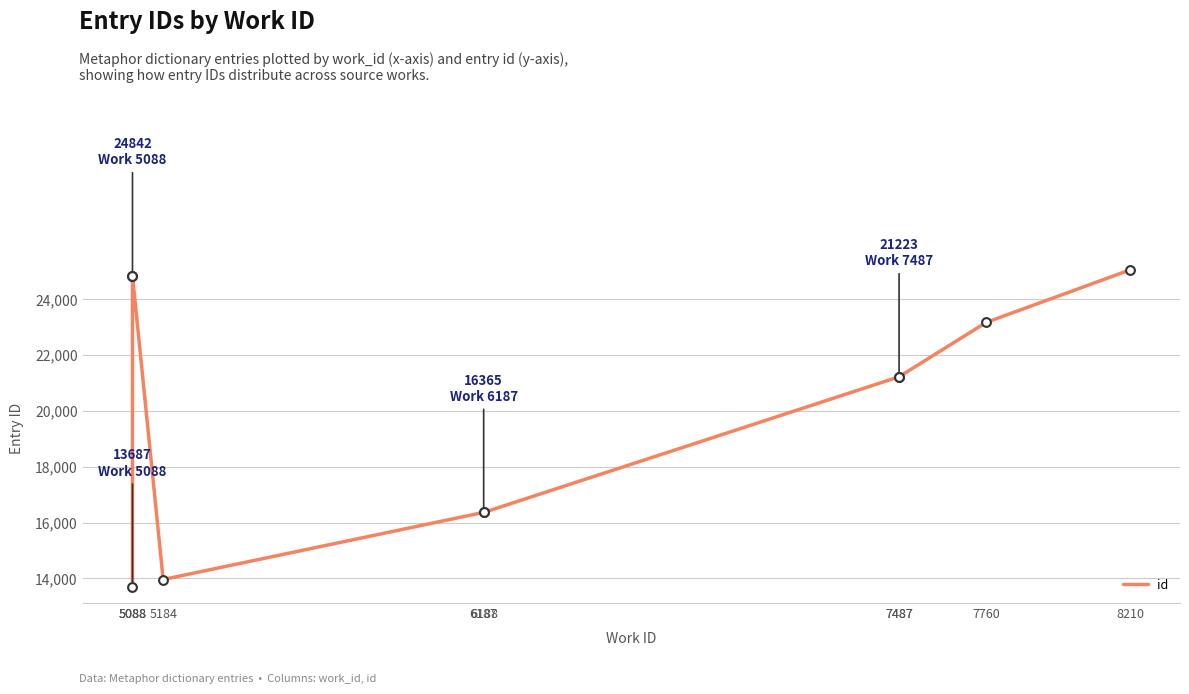

Approximately how many times larger is the value at 6188 compared to 6187?

1.0